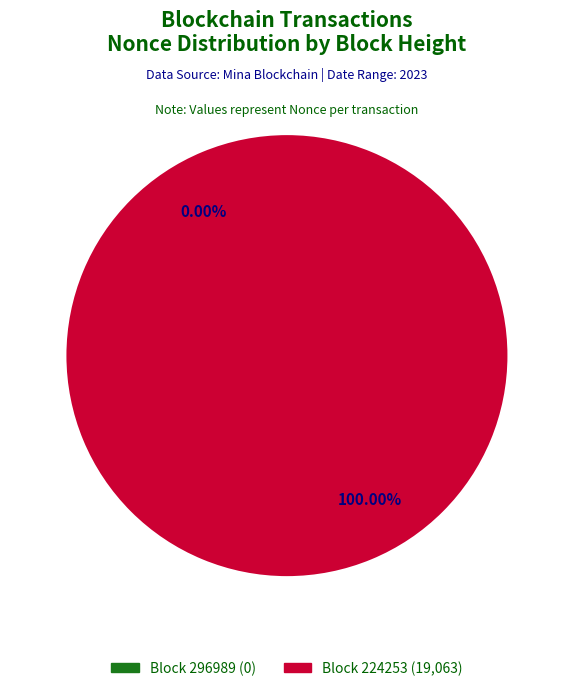

What is the smallest slice in the pie chart?

296989